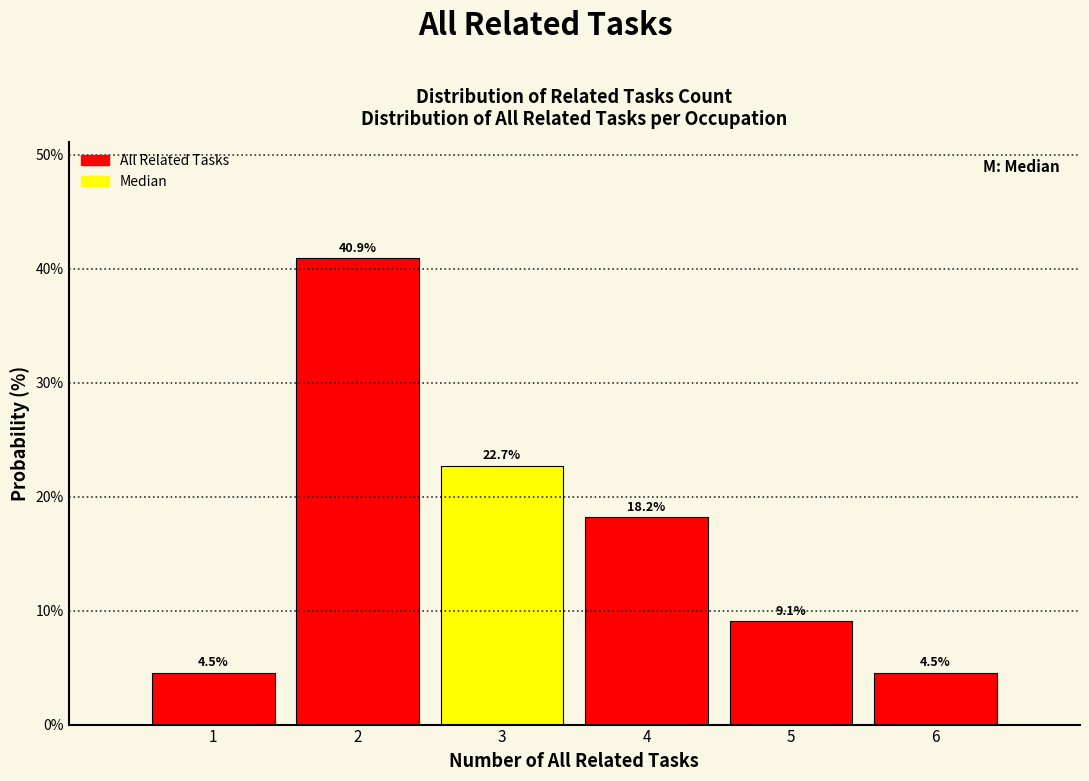

How tall is the bar that spans 5.5 to 6.5 on the x-axis?

4.5